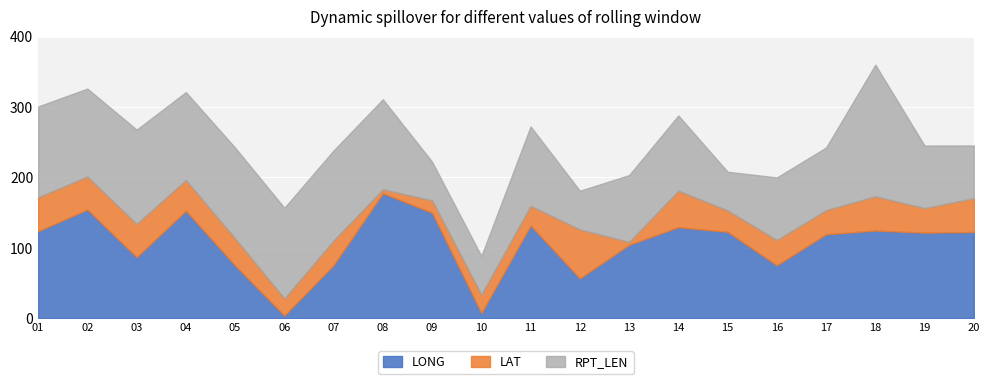

Rank the series at 04 from lowest to highest value.

LAT, RPT_LEN, LONG